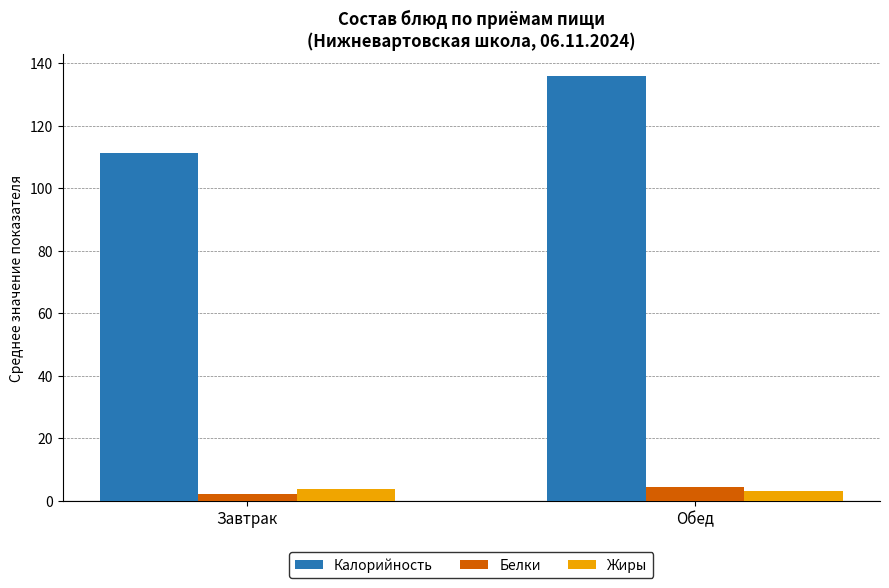

What are all the series names shown in the legend?

Калорийность, Белки, Жиры